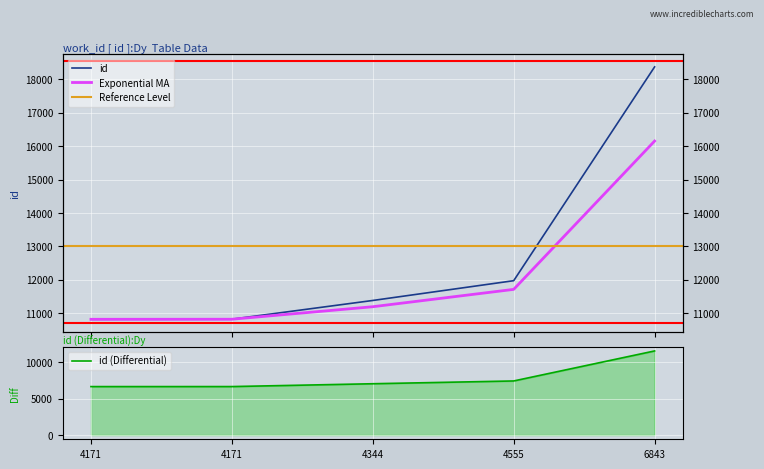

Reading right to left, list all the values displayed in this chart.

work_id: 6843=18373	4555=11971	4344=11379	4171=10818	4171=10815
id: 6843=11530	4555=7416	4344=7035	4171=6647	4171=6644